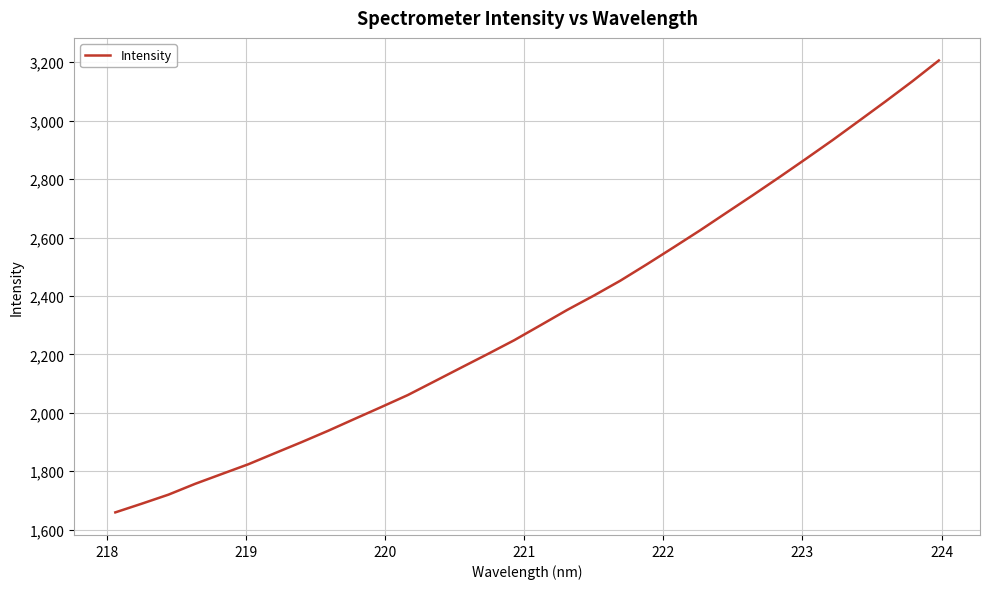

What is the greatest value displayed?

3206.1